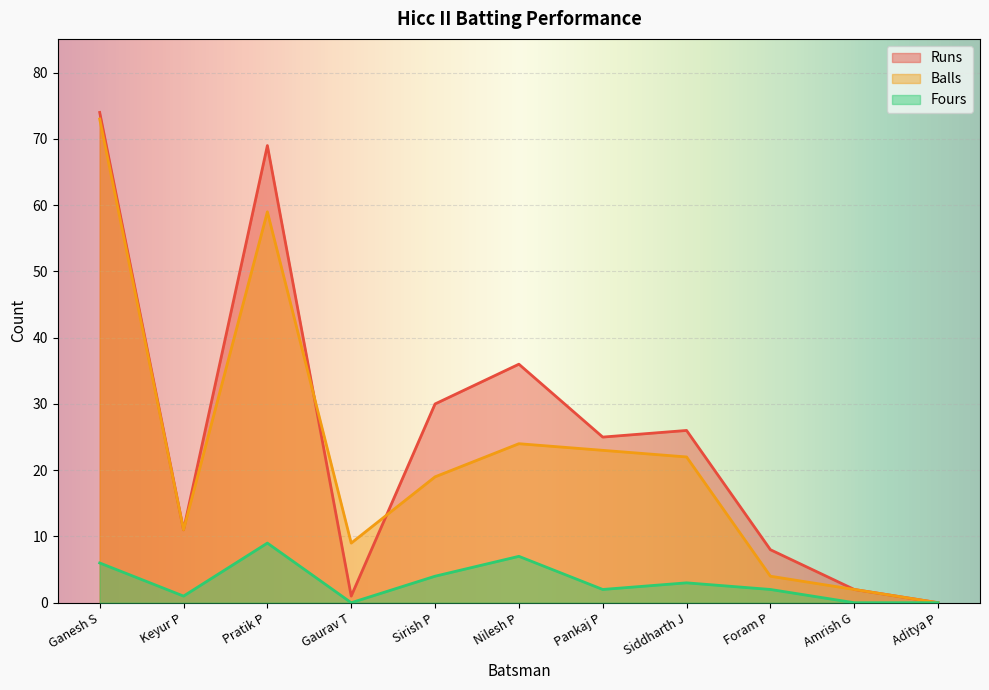

What are all the series names shown in the legend?

Runs, Balls, Fours